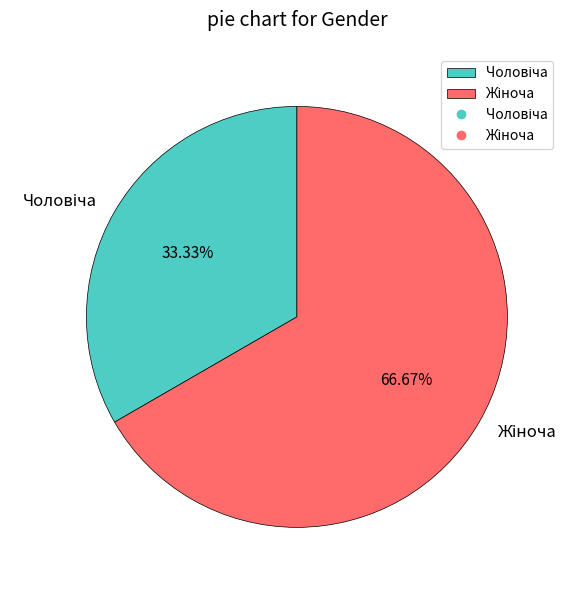

Is there a majority slice in this chart?

Yes